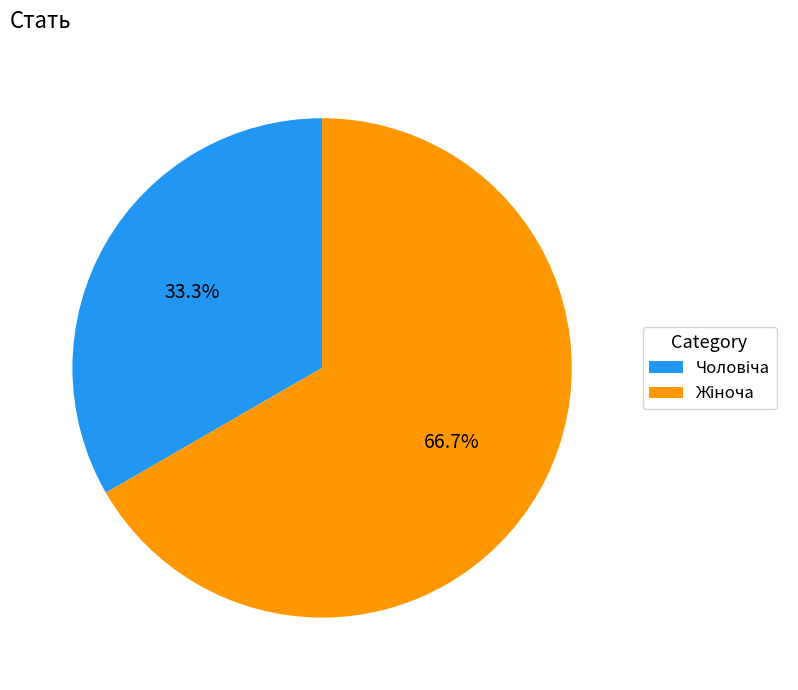

Is there a majority slice in this chart?

Yes